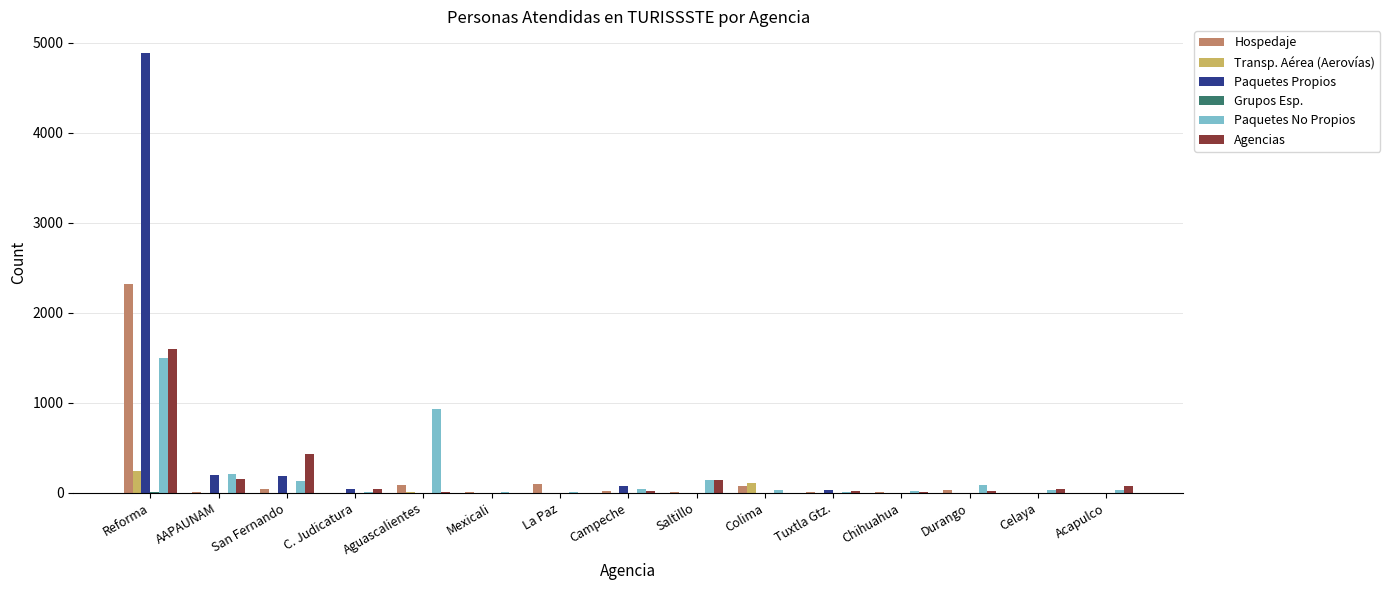

The value of Hospedaje at Reforma is 3927. True or false?

False